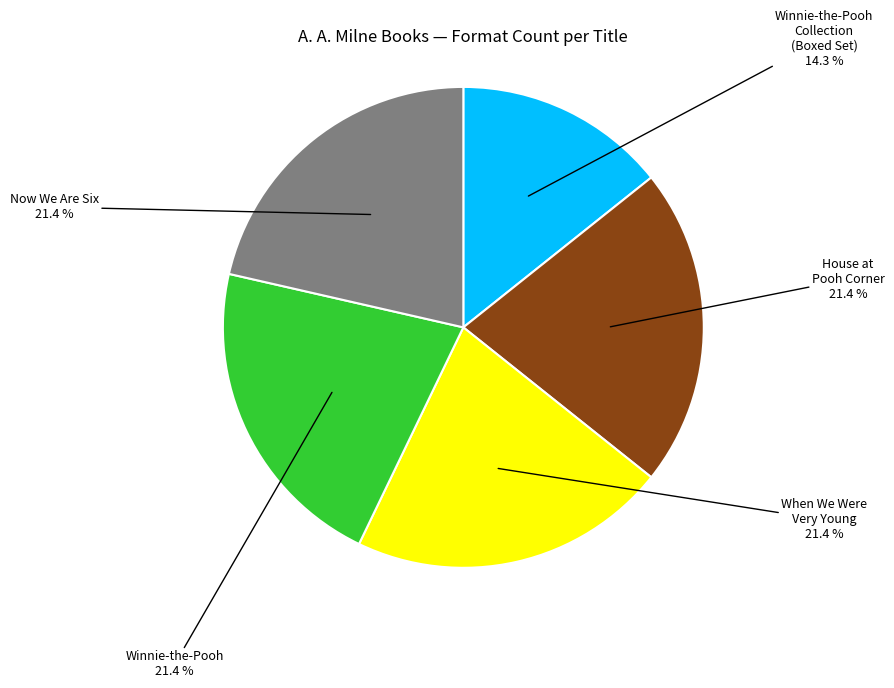

Count the number of slices in the pie.

5